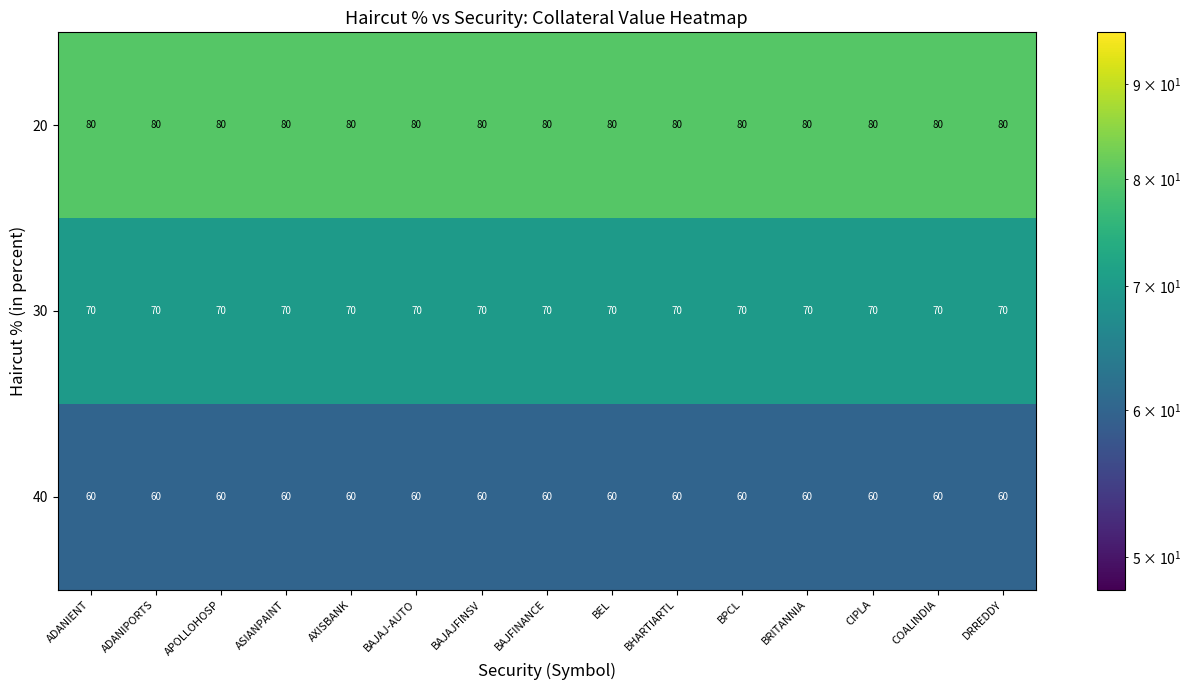

True or false: 30 has a value of 70 at BAJAJ-AUTO.

True